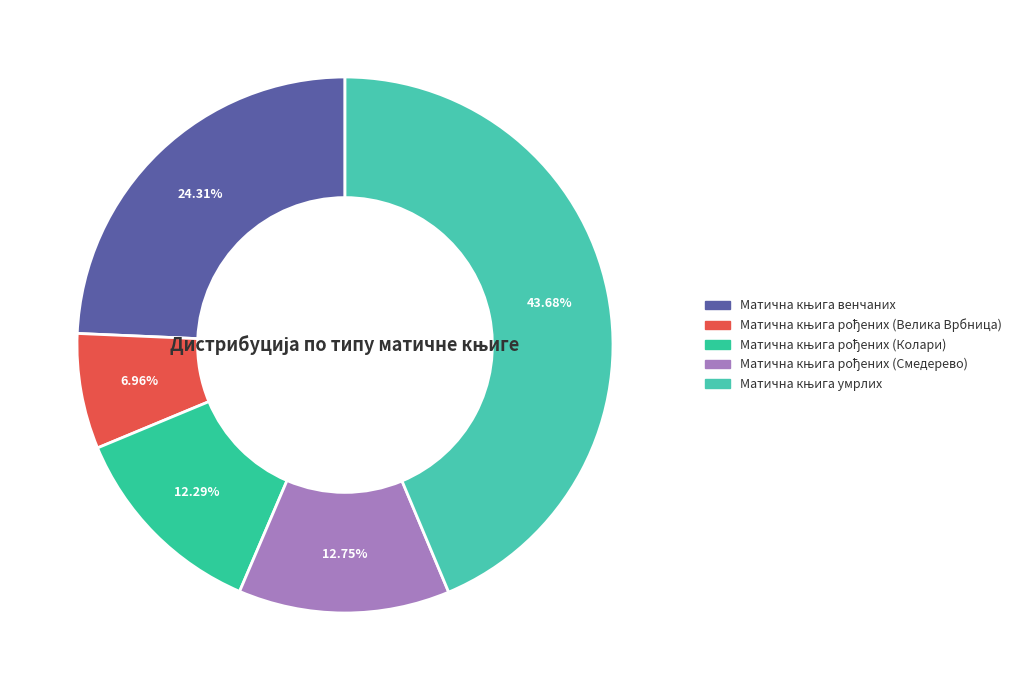

Rank the categories by value from highest to lowest.

Матична књига умрлих, Матична књига венчаних, Матична књига рођених (Смедерево), Матична књига рођених (Колари), Матична књига рођених (Велика Врбница)